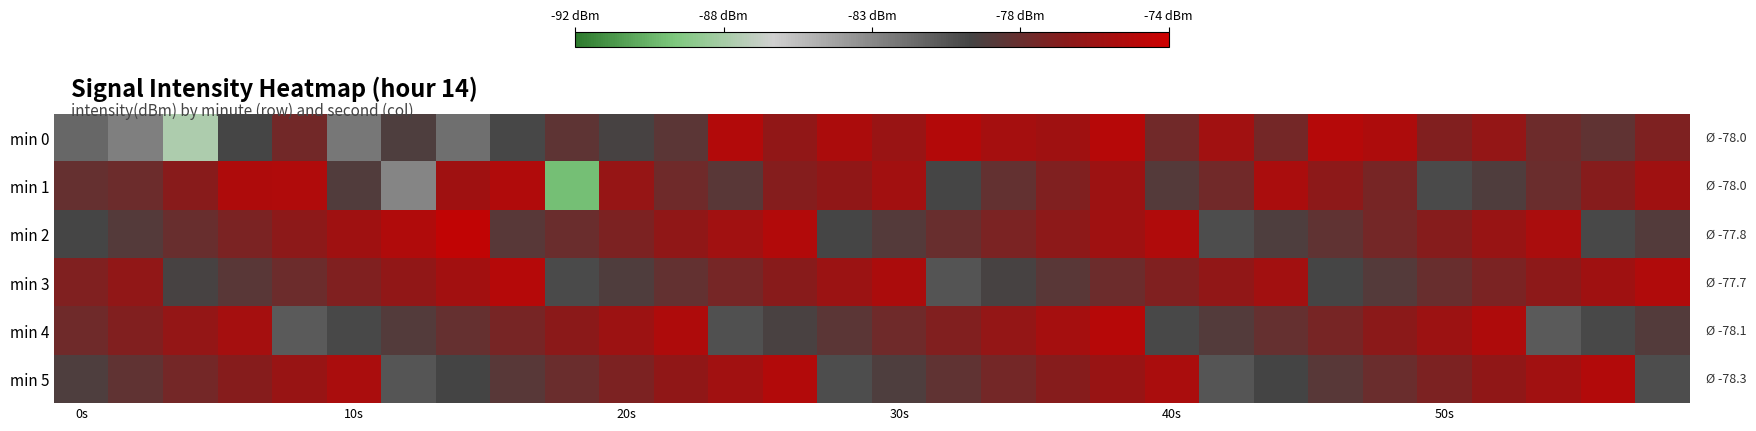

Which label corresponds to the smallest value in the chart?

9